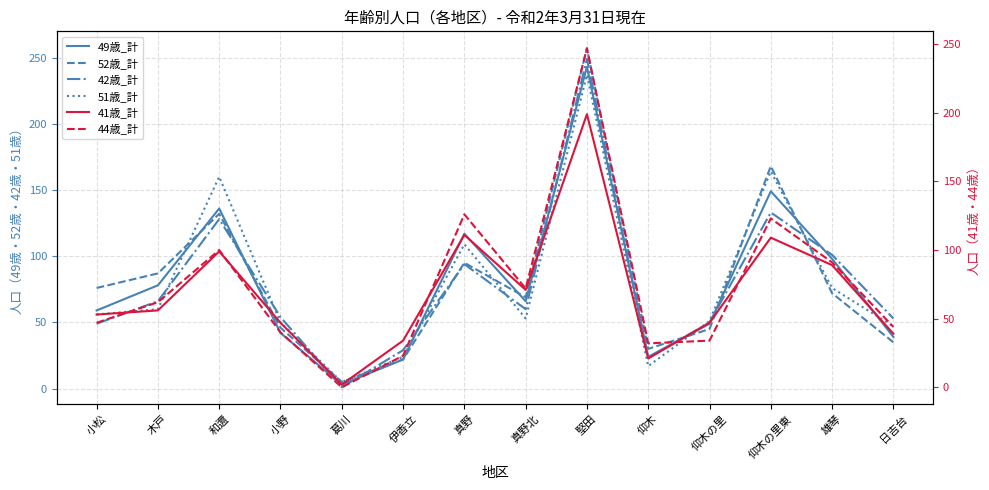

What is the average value of the 49歳_計 series?

80